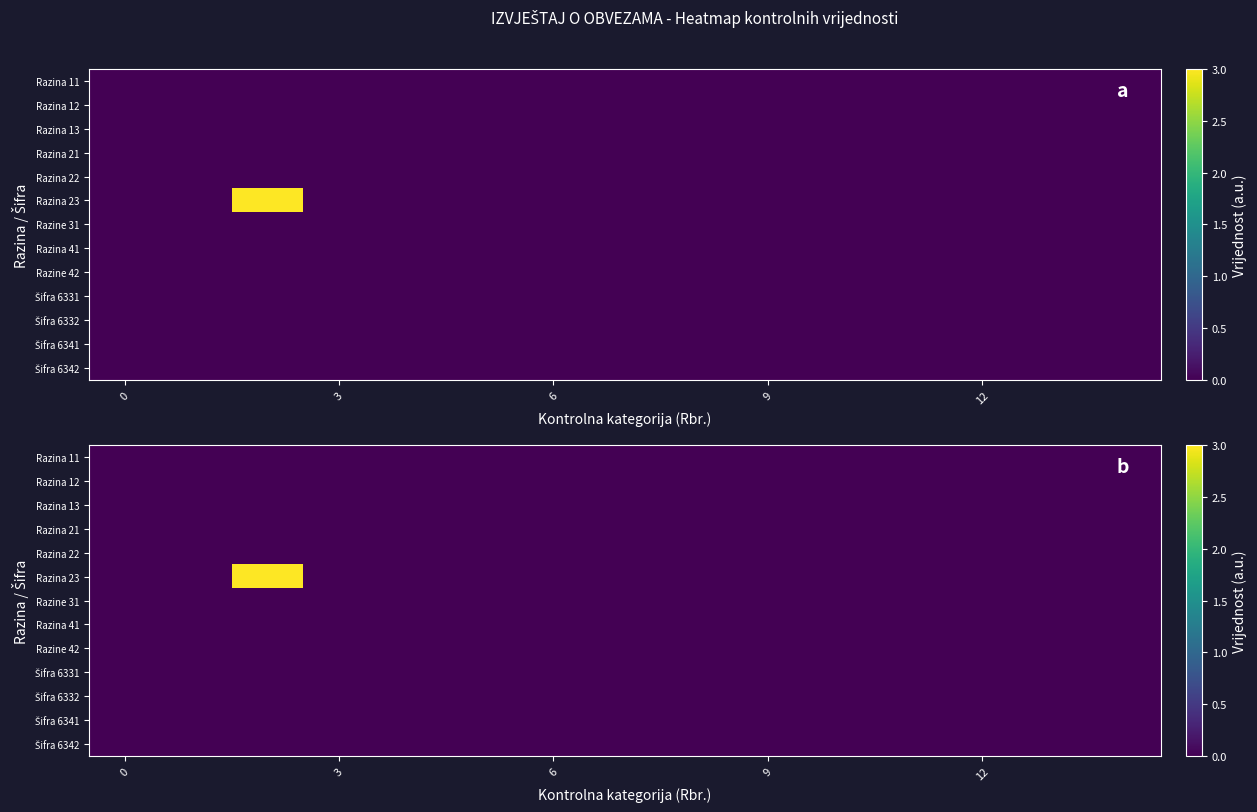

The row_12 series shows 0 at 11. True or false?

True